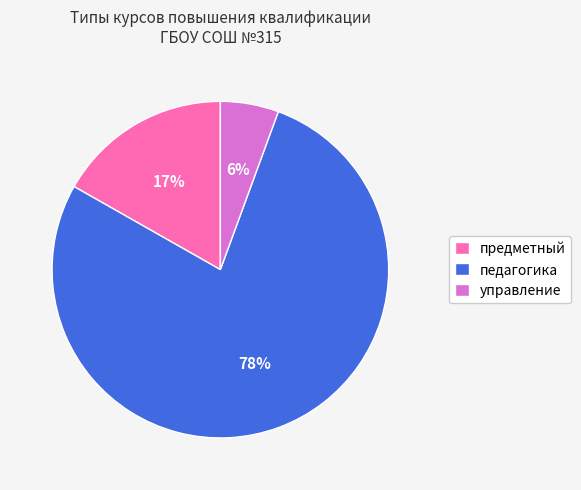

Is the sum of педагогика and управление greater than half?

Yes